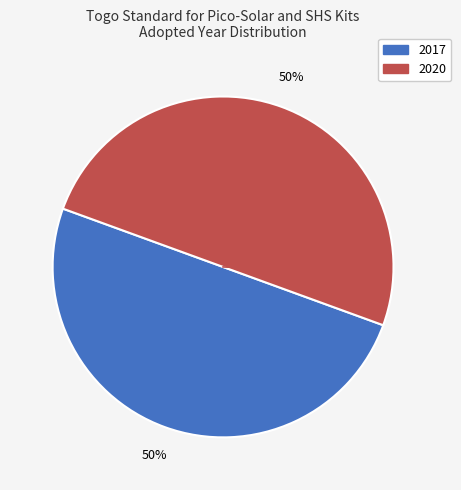

To the nearest percent, what is the average slice percentage?

50%